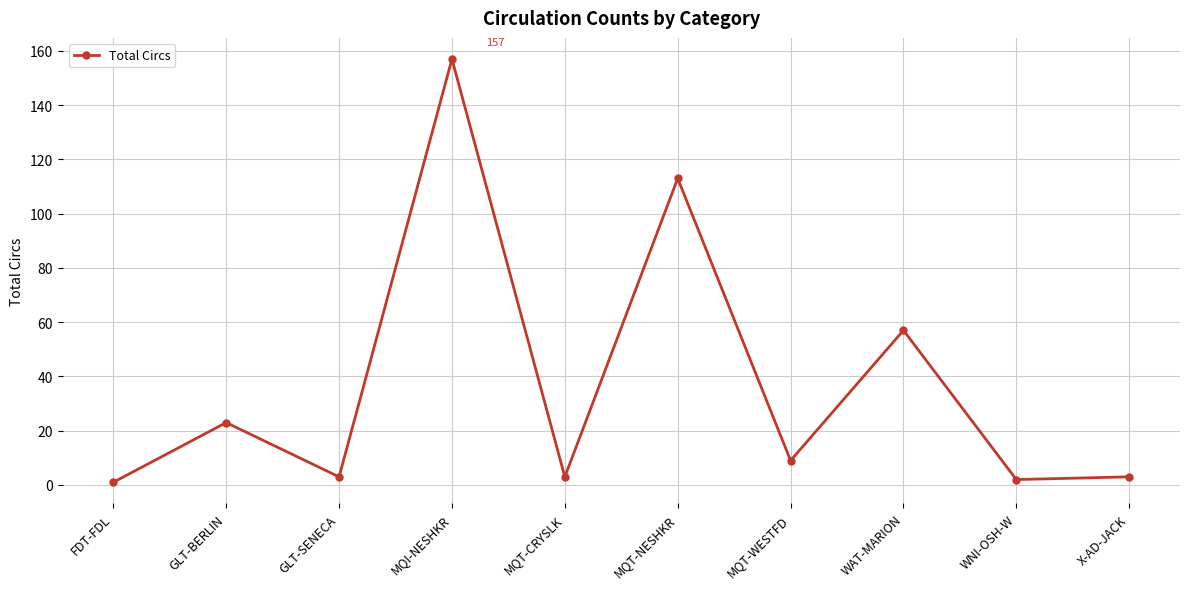

Count the number of data series in this chart.

1